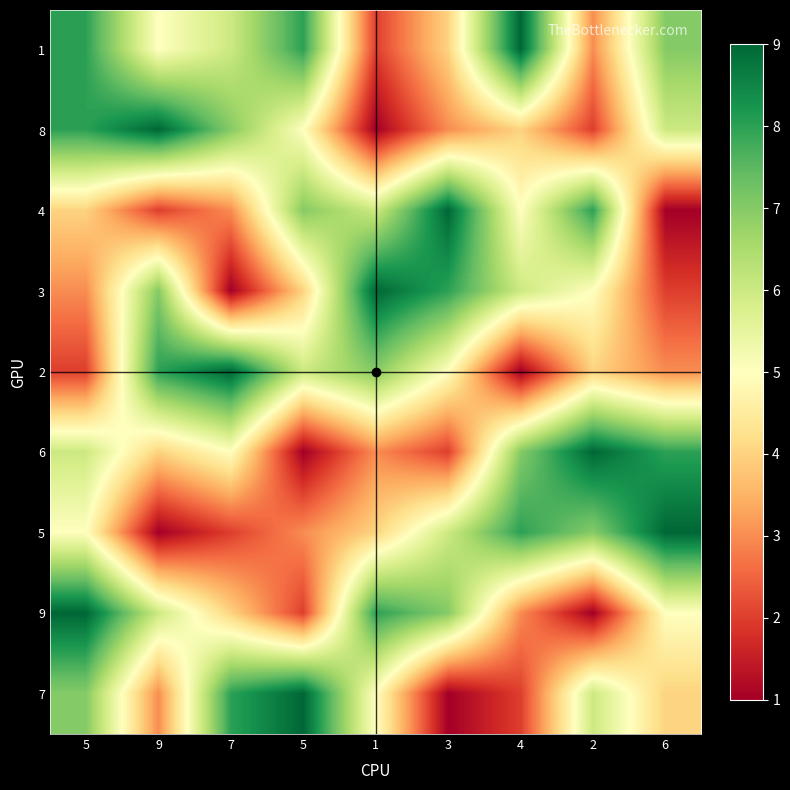

What is the spread (max minus min) of values at 5?

7